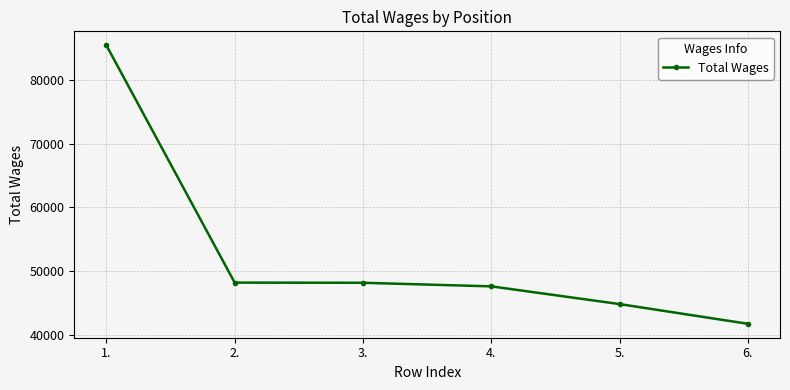

What is the change in value from 3. to 5.?

-3342